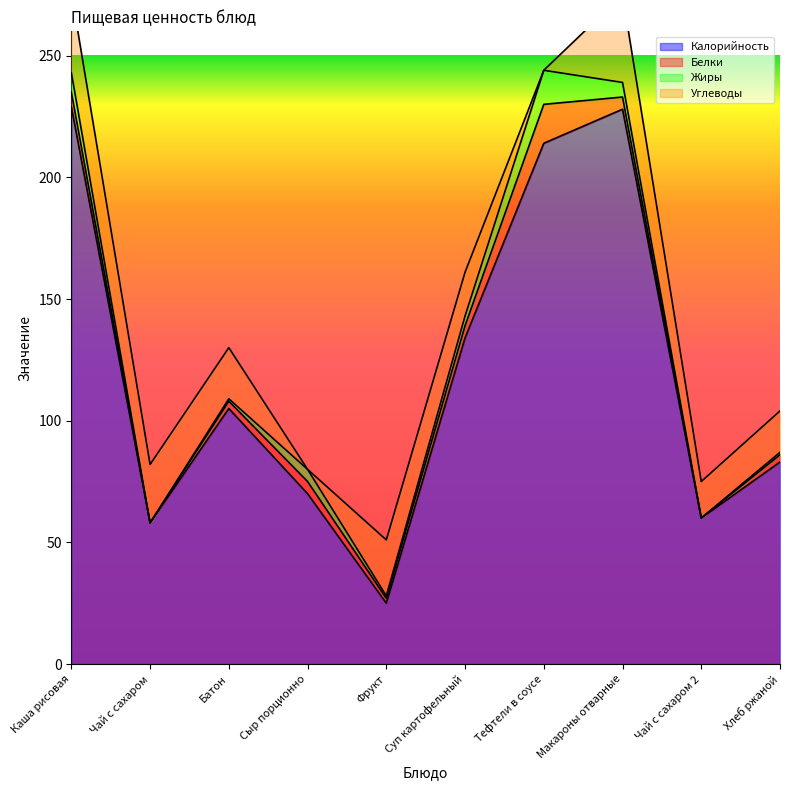

Which series has the largest total across all categories?

Калорийность